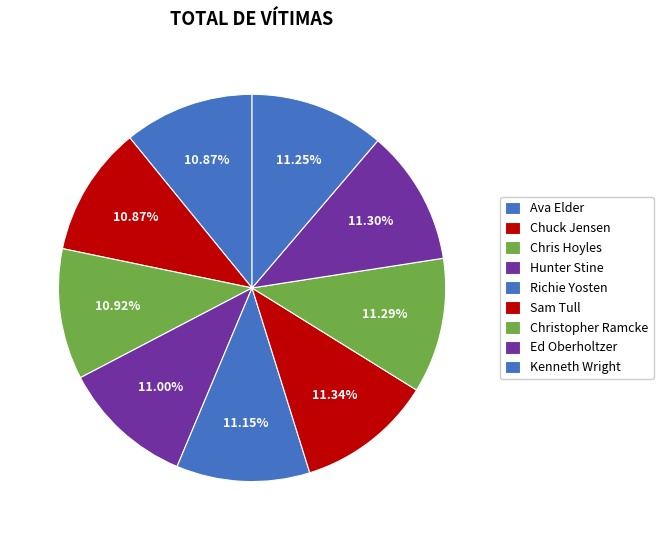

Does Ava Elder represent more than half of the total?

No